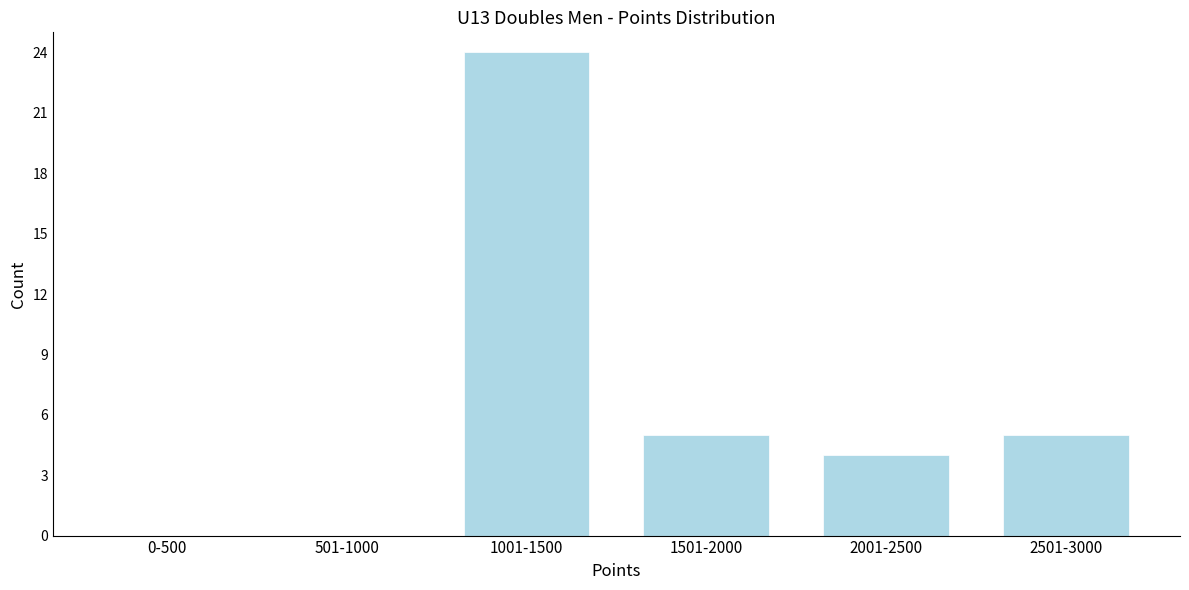

Reading left to right, transcribe all the data shown in this chart.

0-500=0	501-1000=0	1001-1500=24	1501-2000=5	2001-2500=4	2501-3000=5